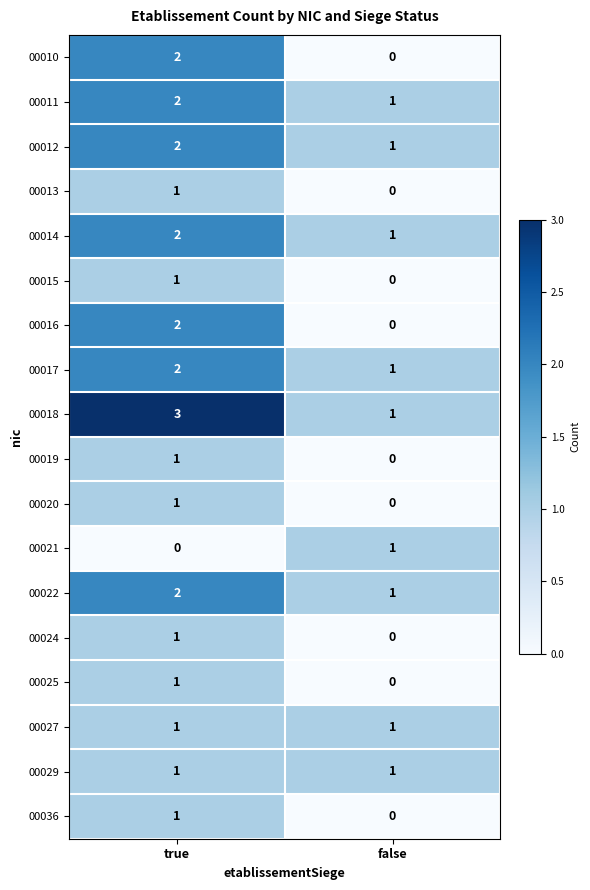

Count the number of data series in this chart.

18